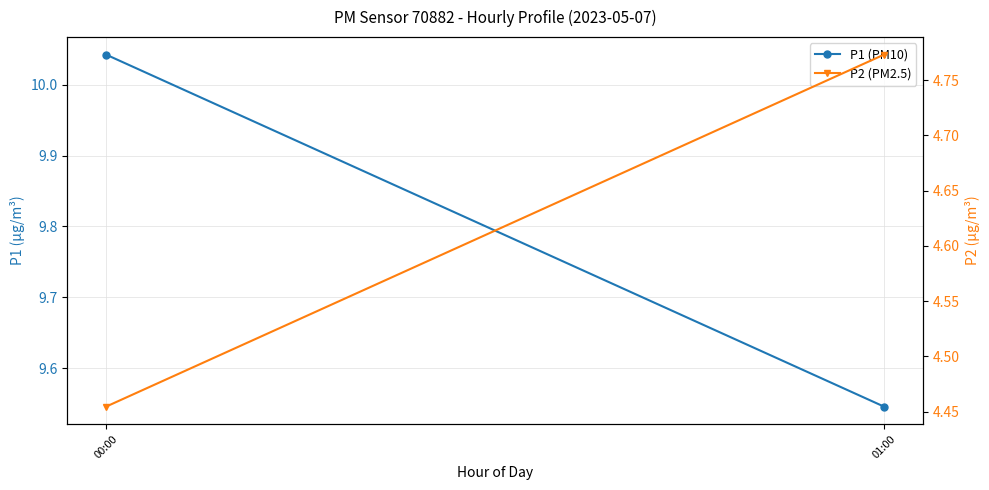

Which series has the largest range (max minus min)?

P1 (PM10)